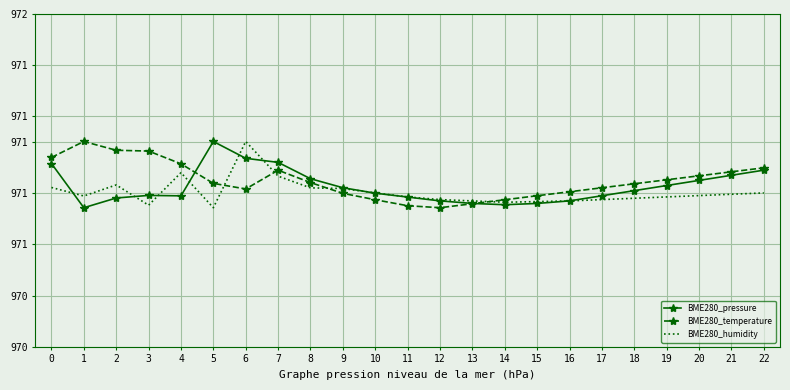

What is the difference between the BME280_temperature values at 8 and 4?

0.1